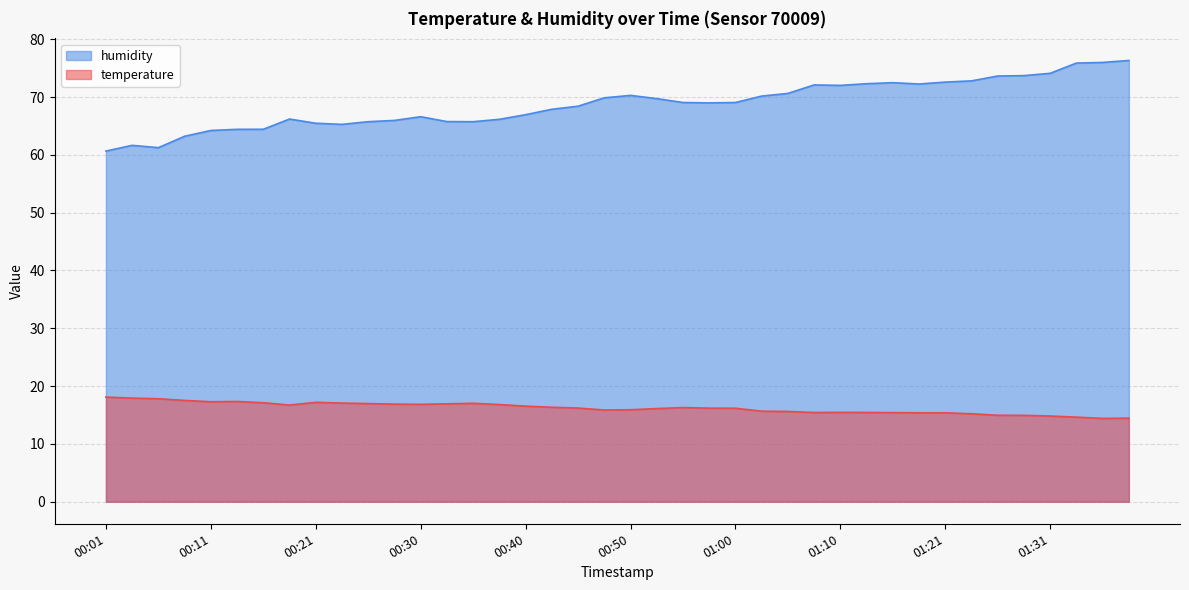

List the series in order of their overall mean, highest first.

humidity, temperature